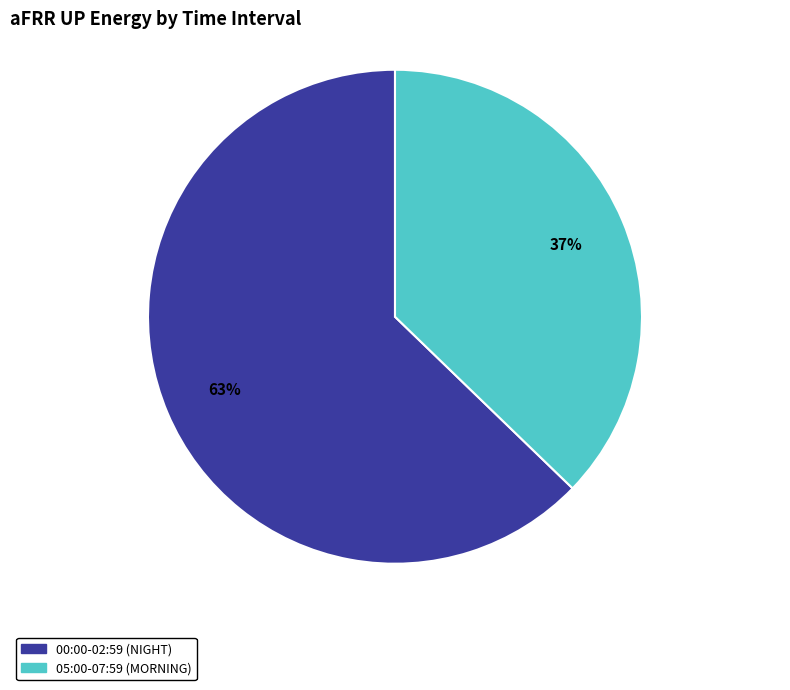

Is there a majority slice in this chart?

Yes